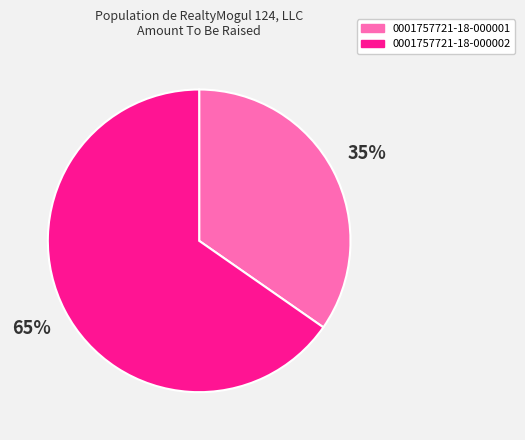

Rank the categories by value from lowest to highest.

0001757721-18-000001, 0001757721-18-000002